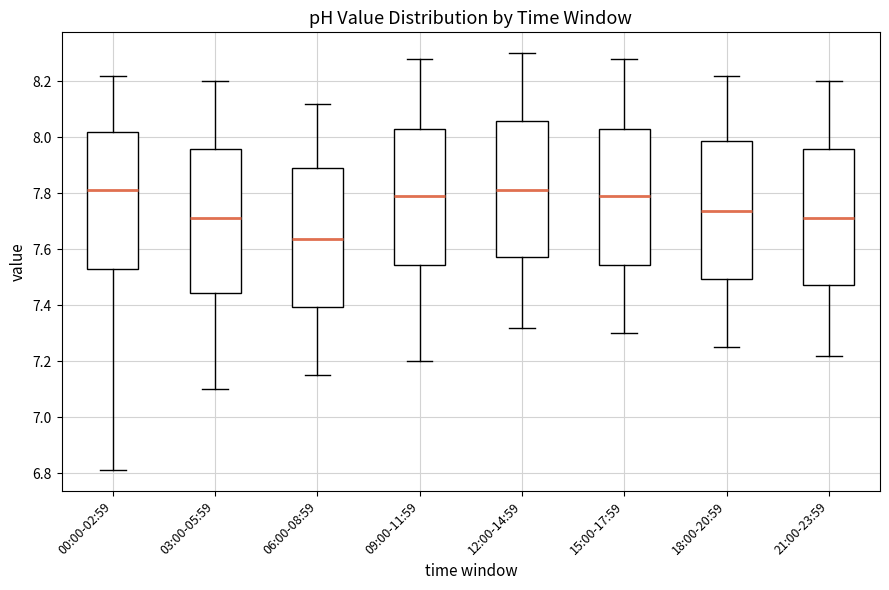

Reading left to right, transcribe this box plot: for each box, give where its median line is, the range the box spans, and where its two whiskers end, as read against the y-axis. The values are not printed on the chart, so give them approximately, as read against the axis.

00:00-02:59: median 7.82, box 7.54 to 8.02, whiskers 6.82 to 8.22
03:00-05:59: median 7.72, box 7.44 to 7.96, whiskers 7.10 to 8.20
06:00-08:59: median 7.64, box 7.40 to 7.90, whiskers 7.16 to 8.12
09:00-11:59: median 7.80, box 7.54 to 8.02, whiskers 7.20 to 8.28
12:00-14:59: median 7.82, box 7.58 to 8.06, whiskers 7.32 to 8.30
15:00-17:59: median 7.80, box 7.54 to 8.02, whiskers 7.30 to 8.28
18:00-20:59: median 7.74, box 7.50 to 7.98, whiskers 7.26 to 8.22
21:00-23:59: median 7.72, box 7.48 to 7.96, whiskers 7.22 to 8.20